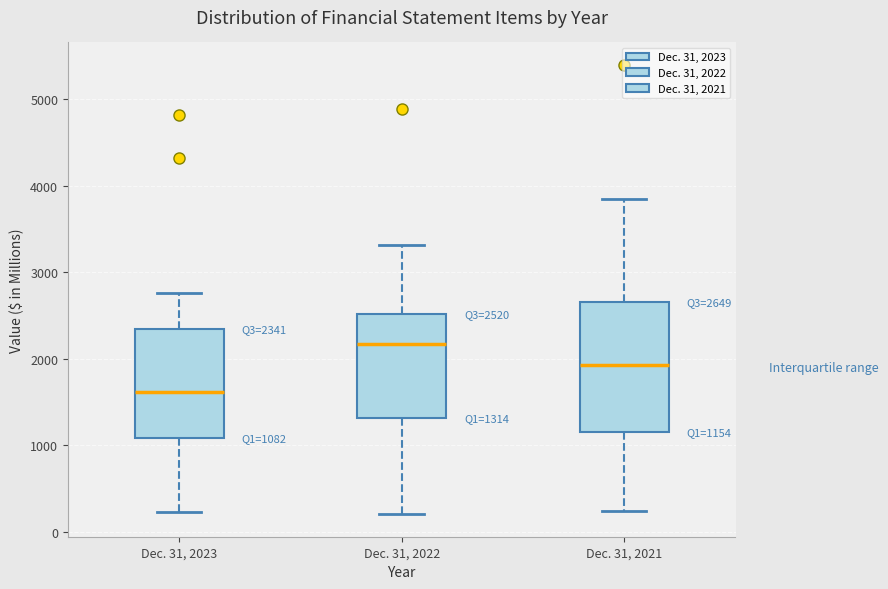

Which box has the lowest median line?

Dec. 31, 2023